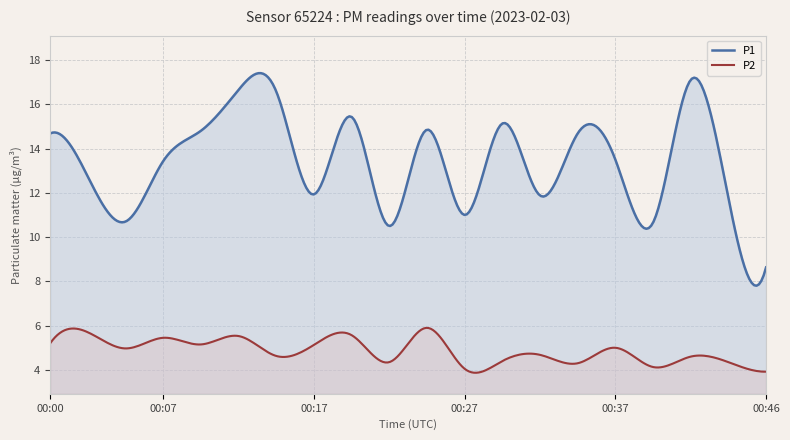

What is the total value across all series at 00:02?

18.4